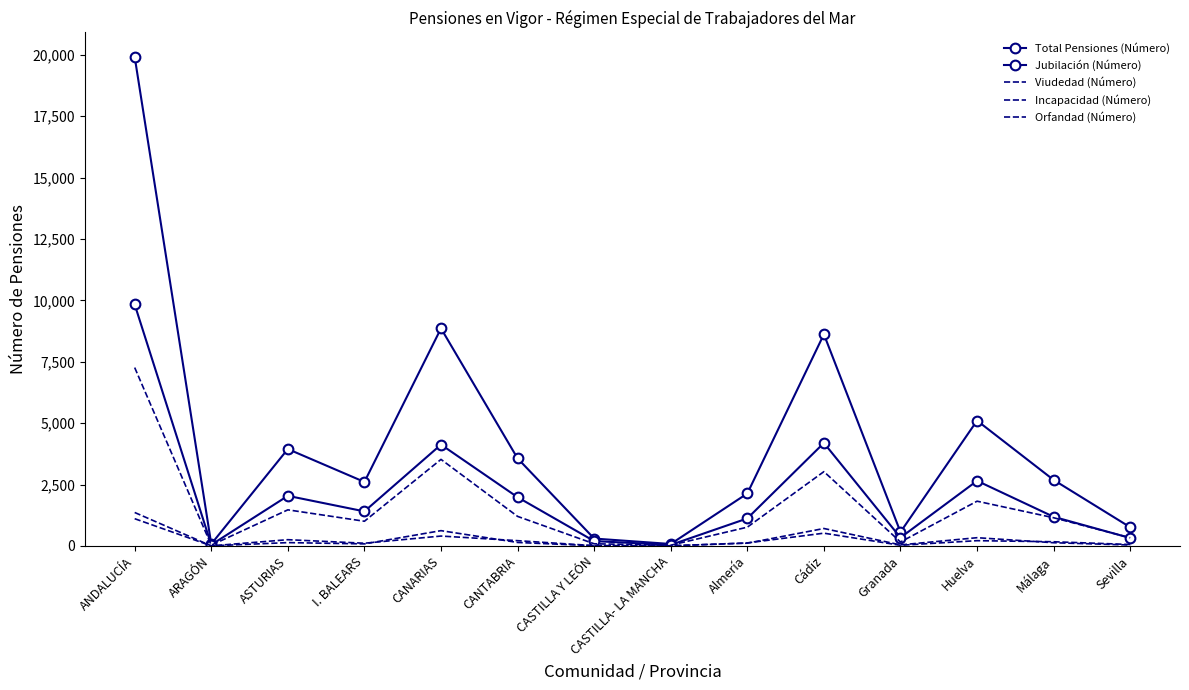

True or false: Jubilación (Número) has a value of 1119 at Almería.

True